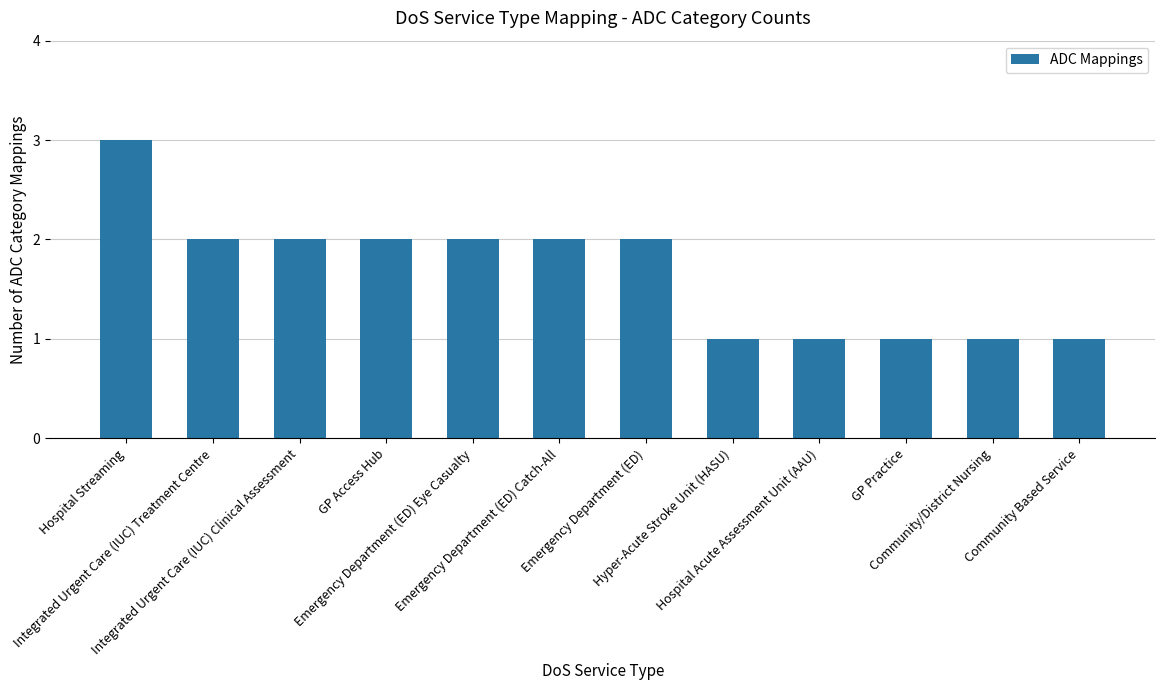

Does the chart contain stacked bars?

No